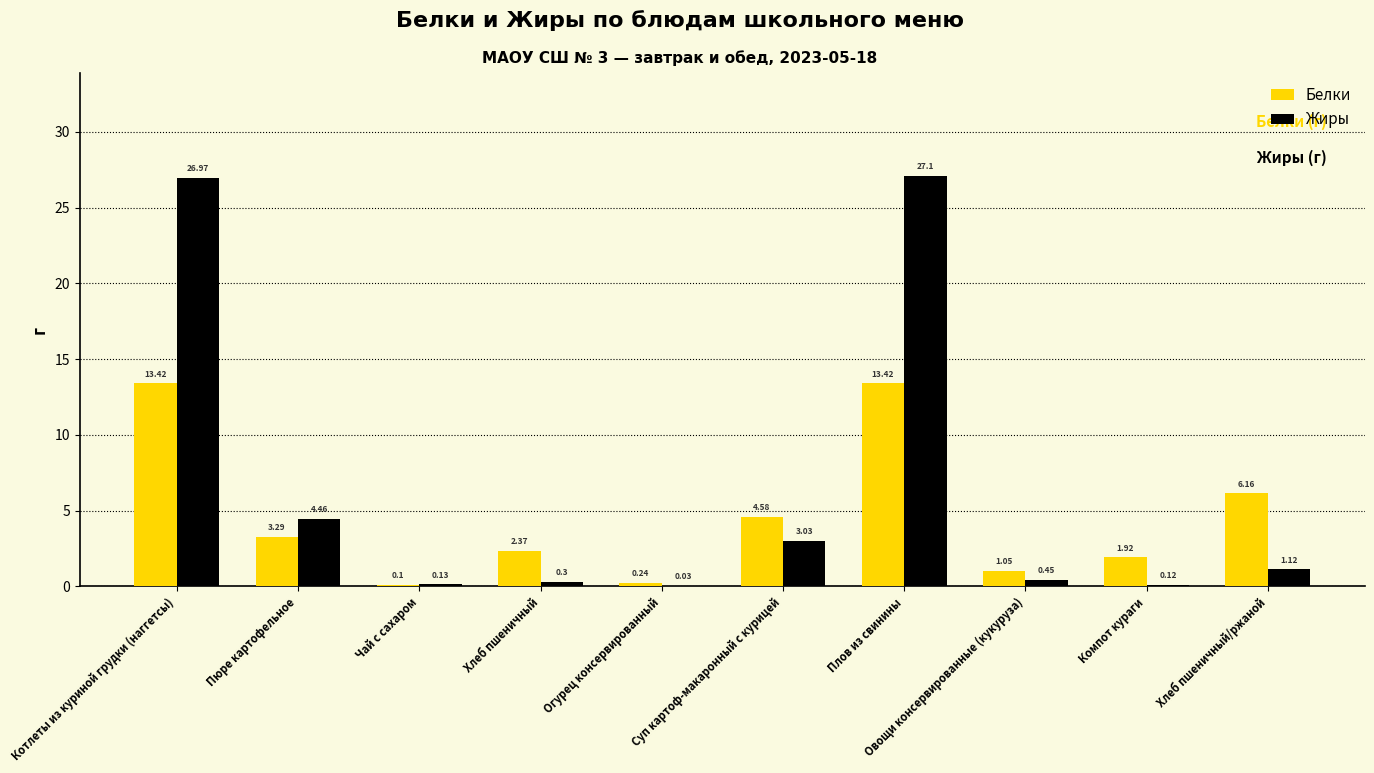

Between Чай с сахаром and Овощи консервированные (кукуруза), which series saw the biggest shift?

Белки